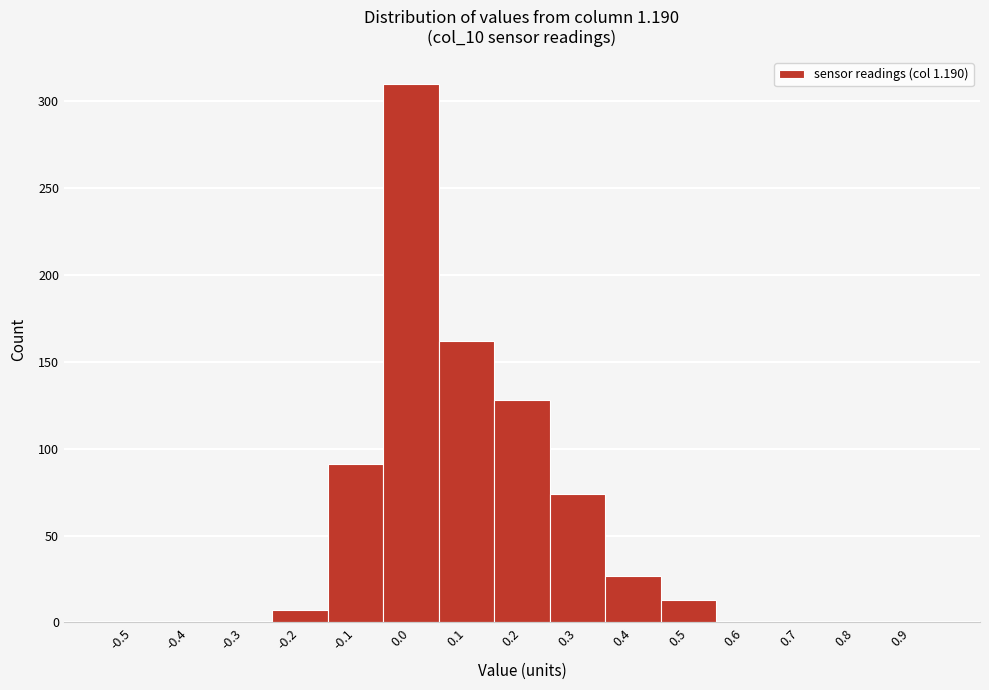

Reading left to right, transcribe all the data shown in this chart.

-0.5=0	-0.4=0	-0.3=0	-0.2=7	-0.1=91	0.0=310	0.1=162	0.2=128	0.3=74	0.4=27	0.5=13	0.6=0	0.7=0	0.8=0	0.9=0